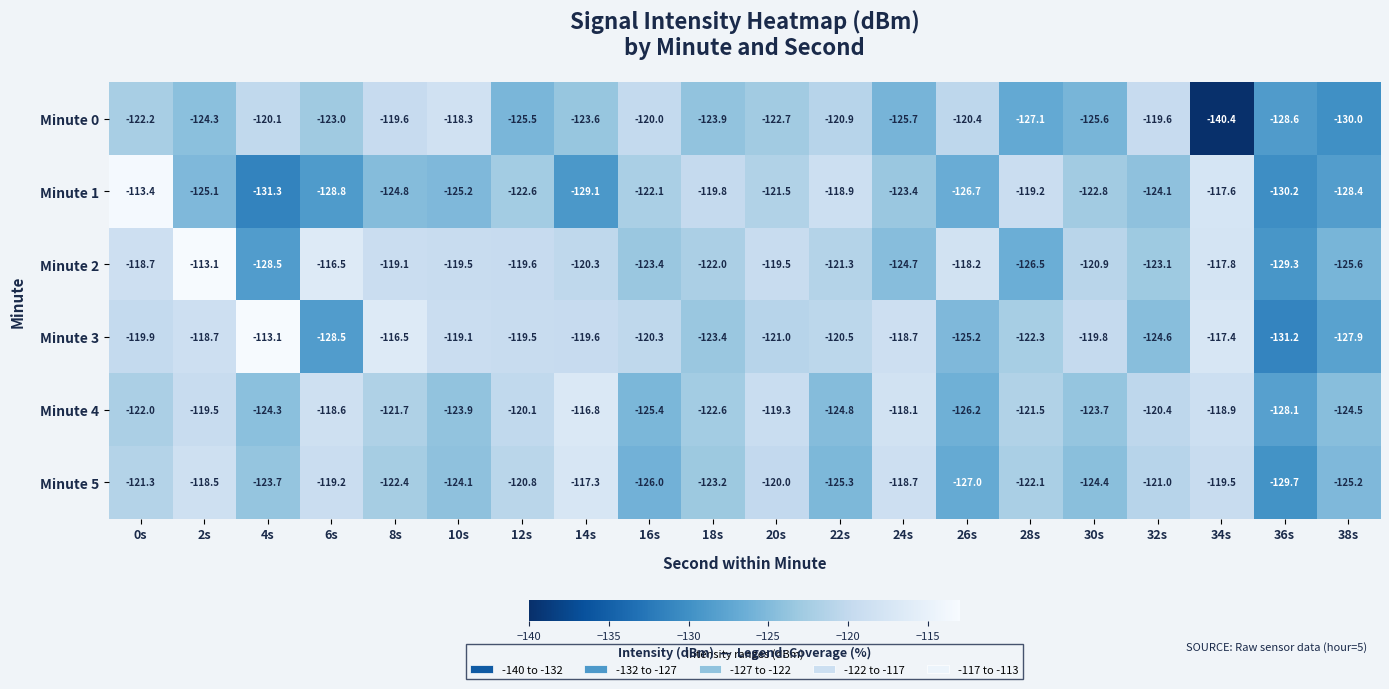

What is the difference between the highest and lowest values at 12s?

6.0